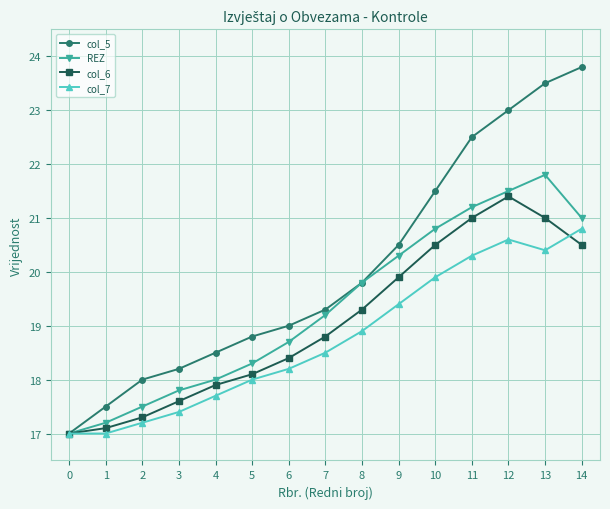

How many lines are shown in the chart?

4